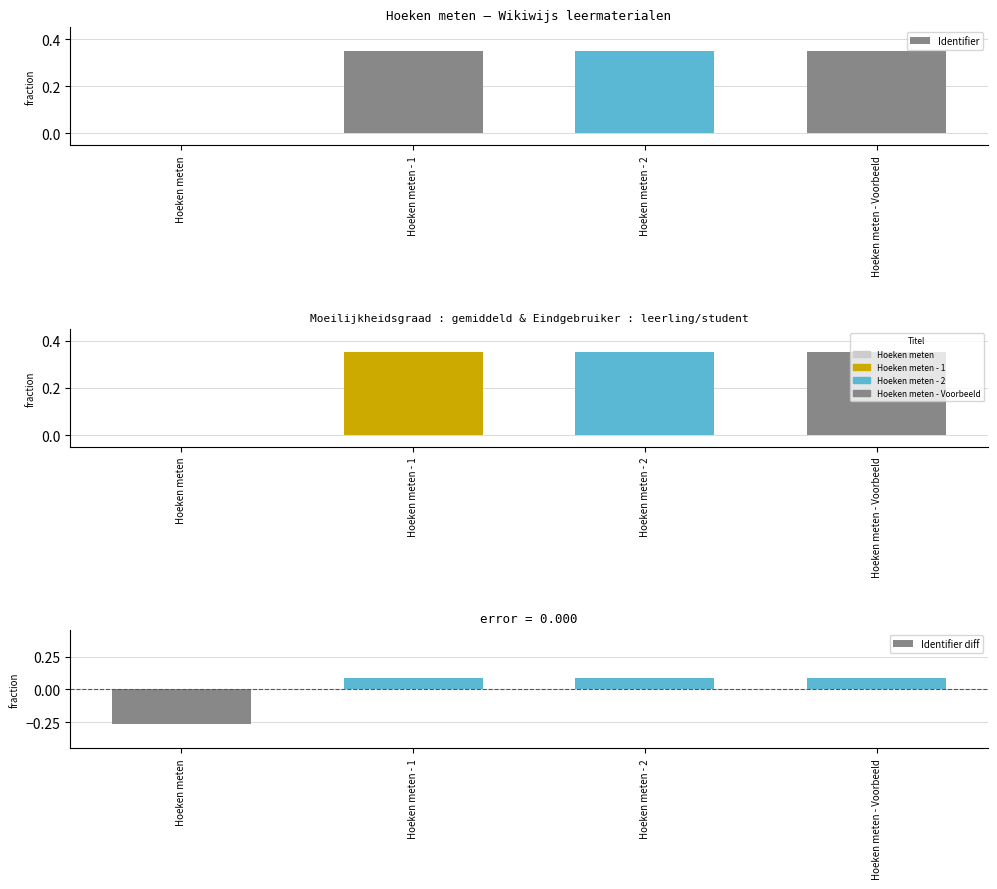

True or false: Identifier has a value of 0.3 at Hoeken meten - 1.

True